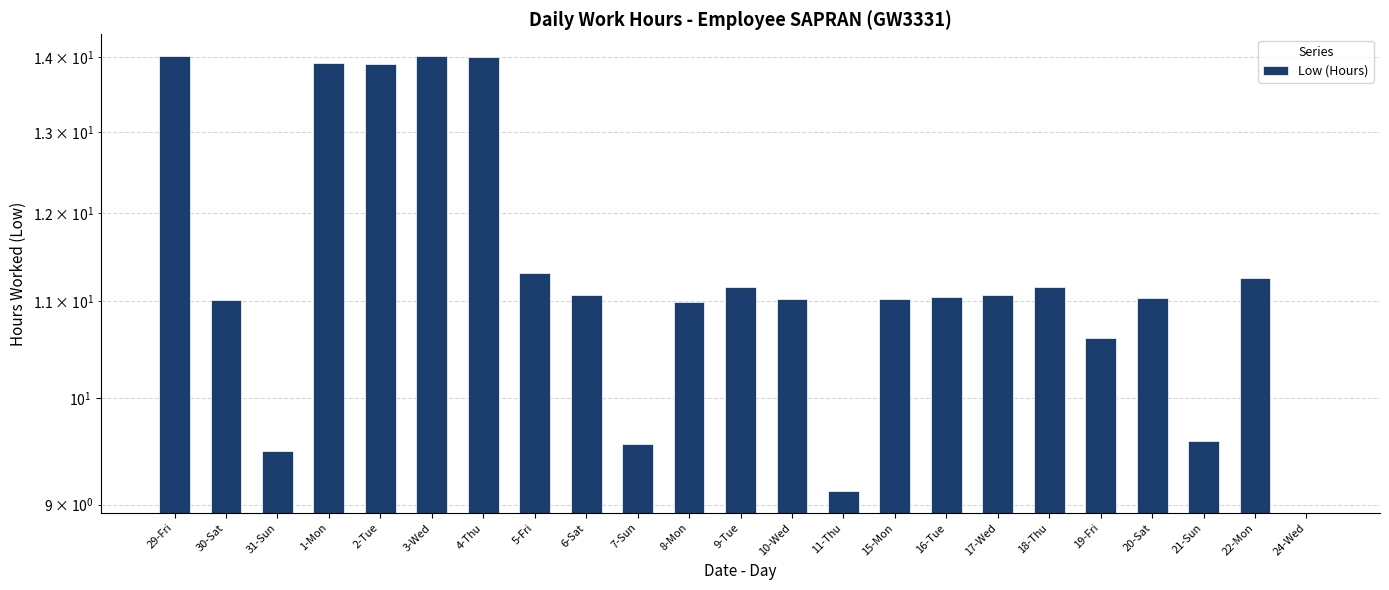

What is the label of the 20th bar from the right?

1-Mon